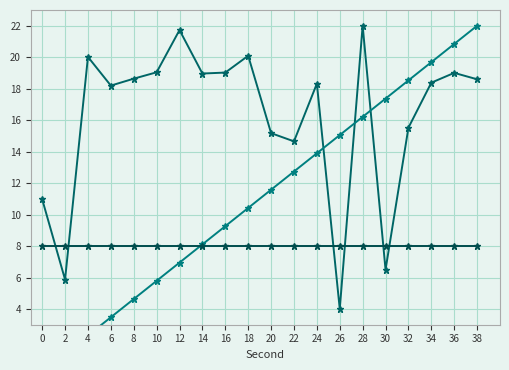

Which series ends up on top after the final intersection of intensity(dBm) and second?

second